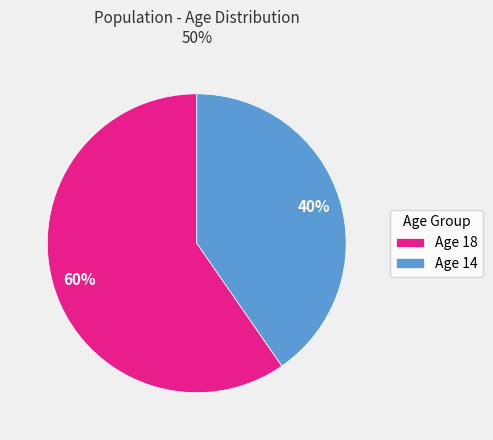

Is the sum of Age 18 and Age 14 greater than half?

Yes